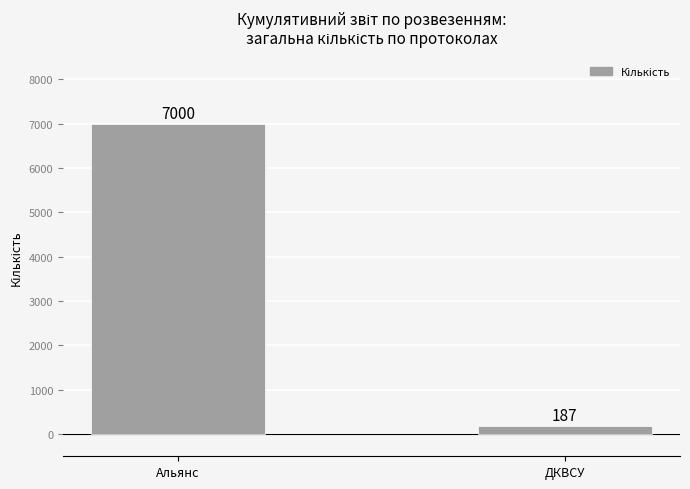

What is the greatest value displayed?

7000